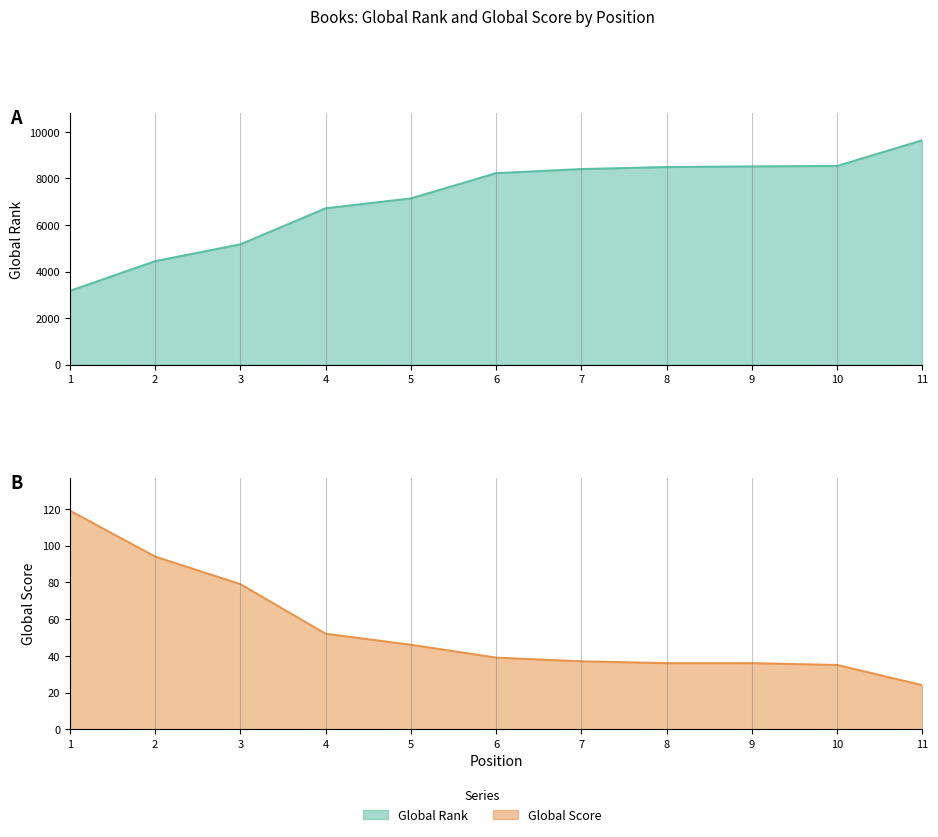

Which category has the highest value across all series?

11